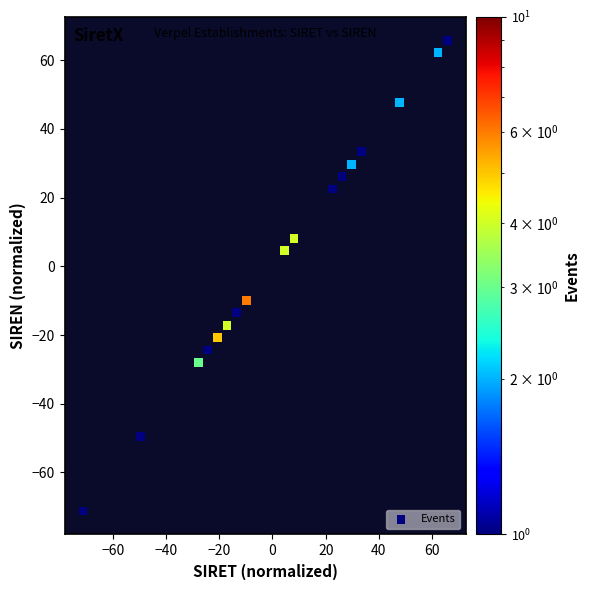

What is the range of Y values (max minus min)?

137.0